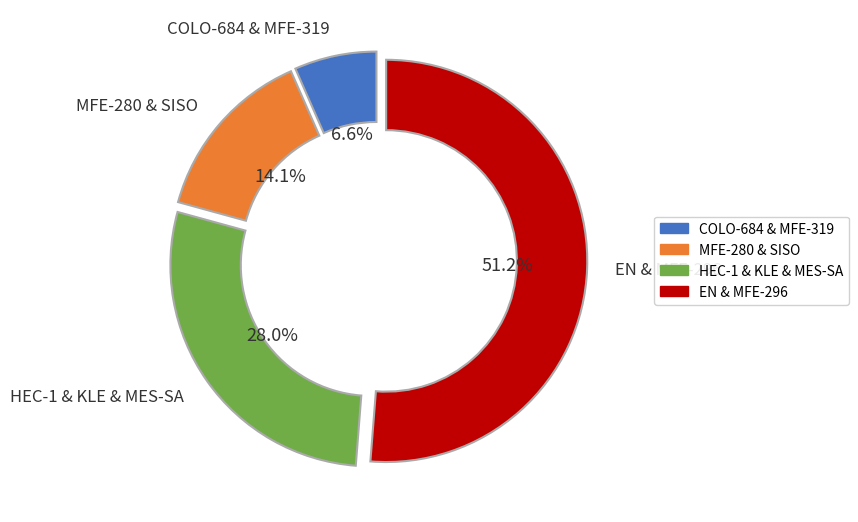

Is there any slice that represents more than half of the pie?

Yes